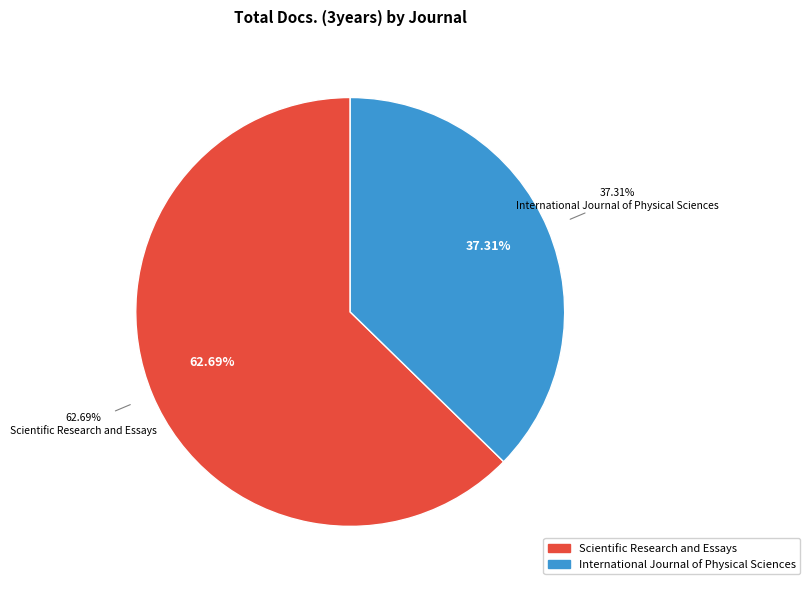

Does any single category account for the majority?

Yes